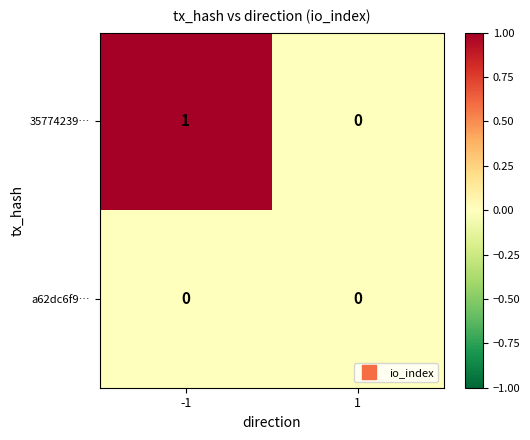

Is the value of 35774239… at -1 greater than the value of a62dc6f9… at 1?

Yes